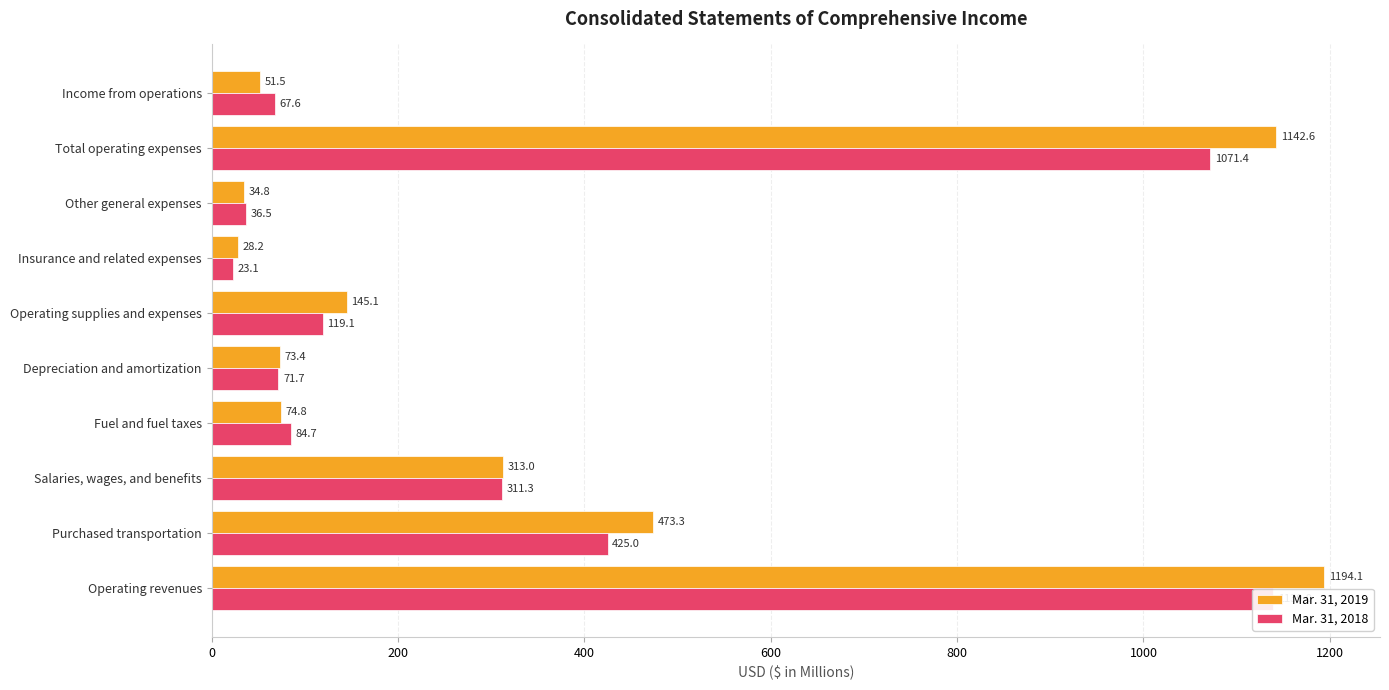

Rank the series at Total operating expenses from highest to lowest value.

Mar. 31, 2019, Mar. 31, 2018